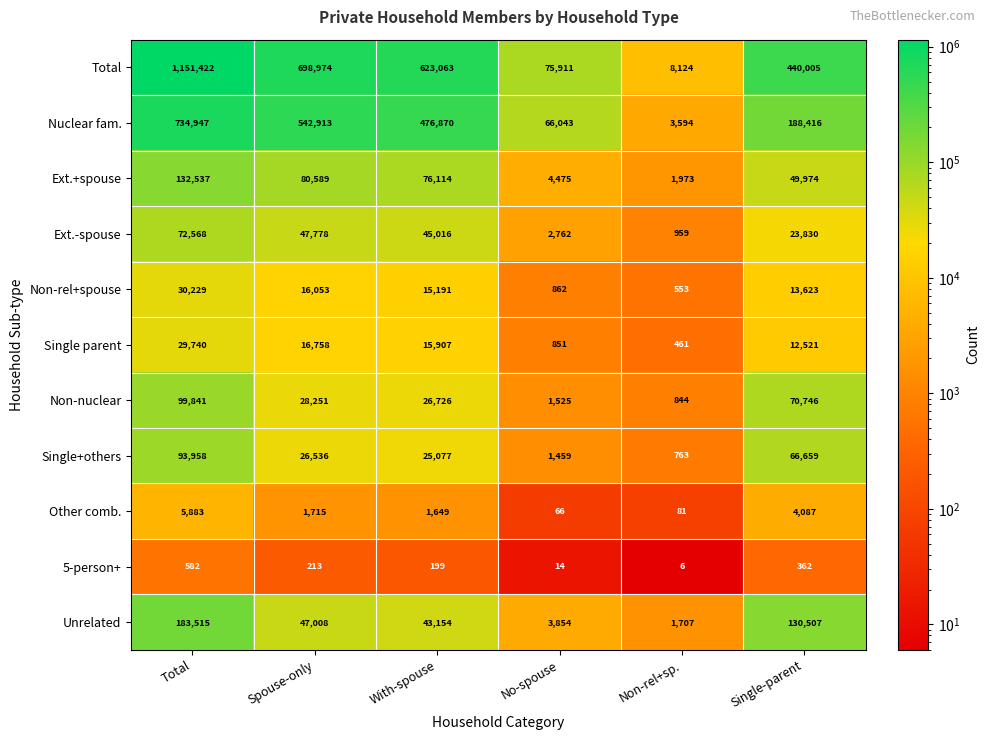

The value of Non-nuclear at Single-parent is 43033. True or false?

False